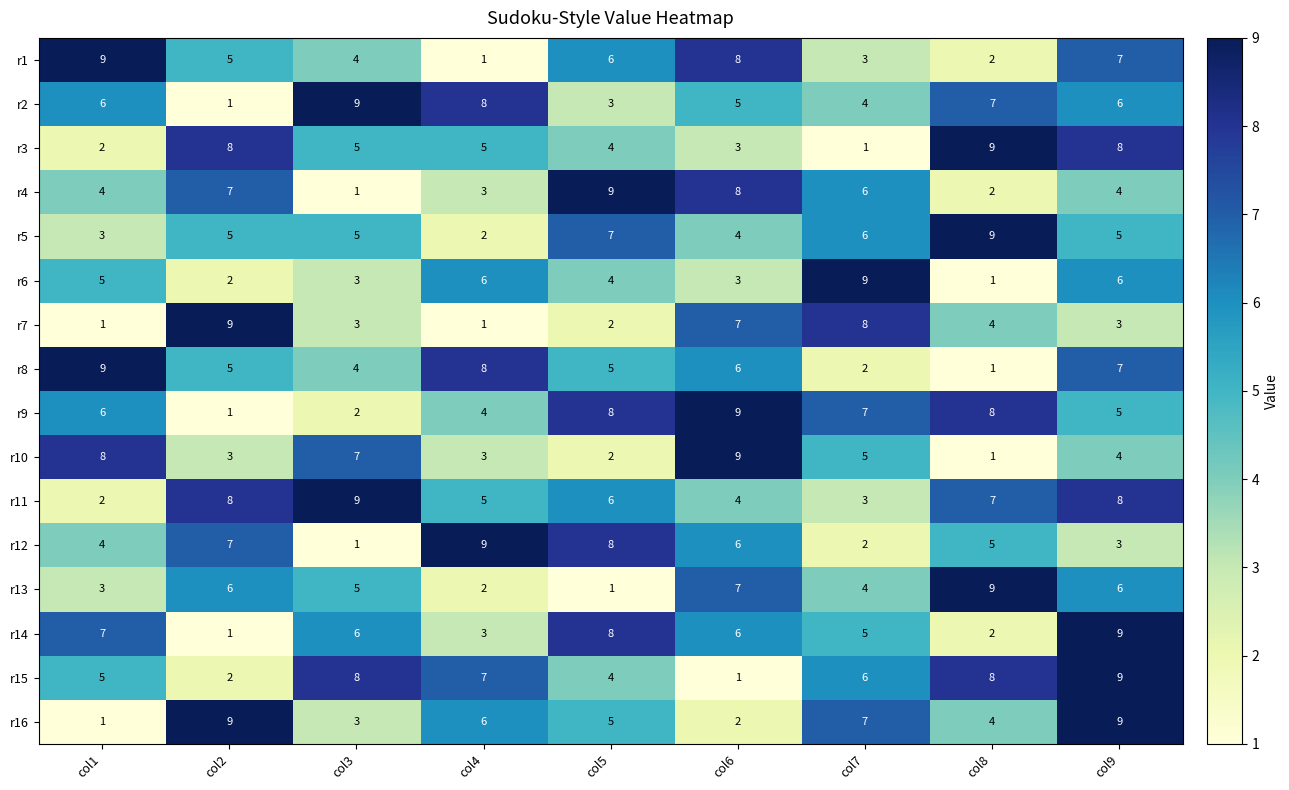

The value of r13 at col2 is 10. True or false?

False